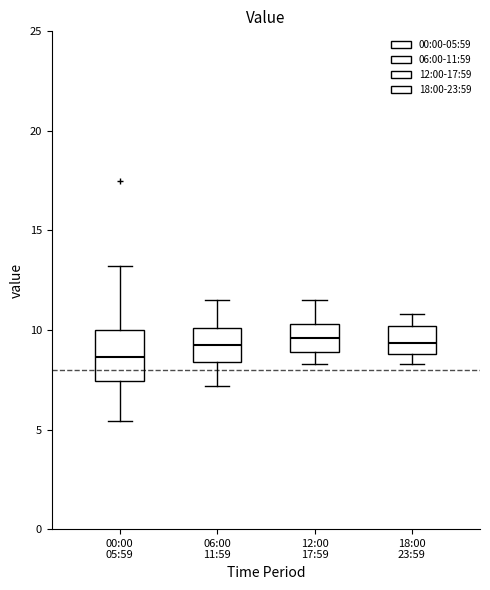

Which box is the tallest, from its lower edge to its upper edge?

00:00 05:59